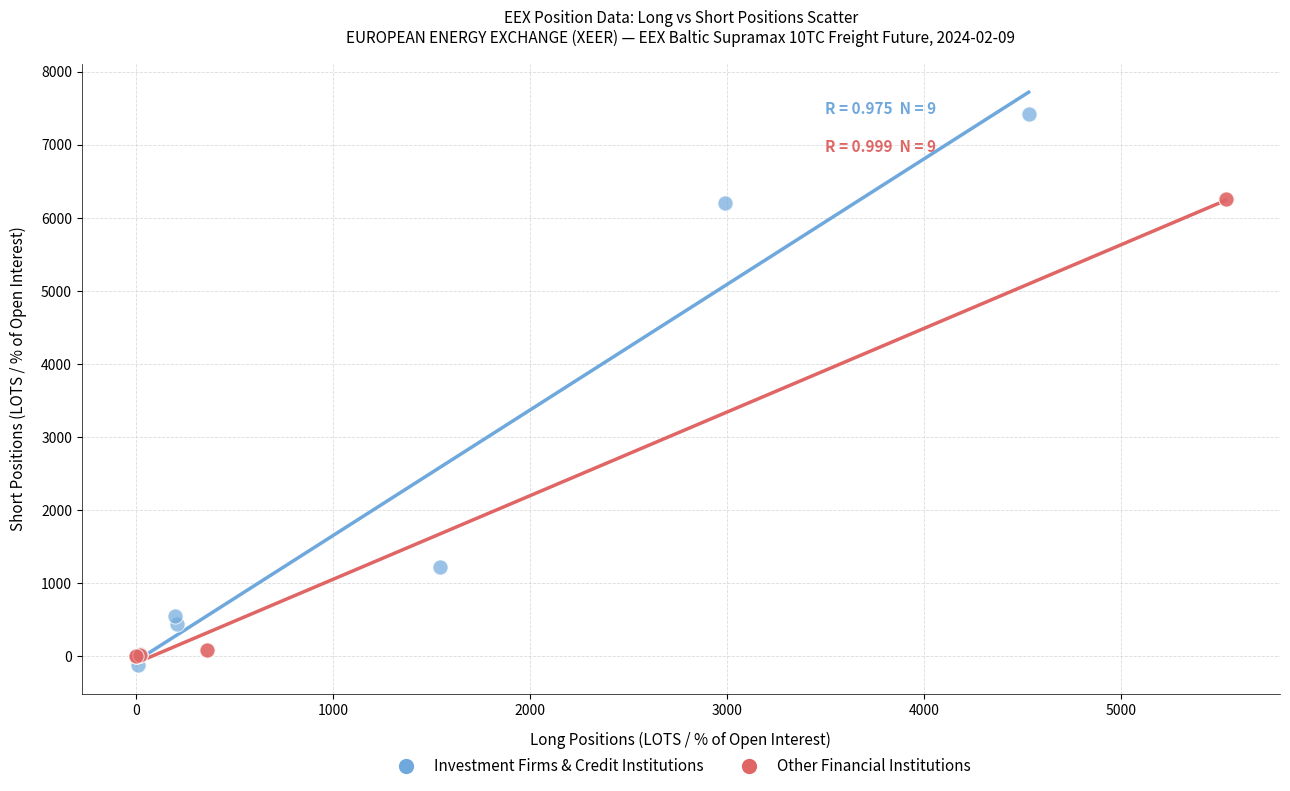

Which series has the largest Y range (max minus min)?

Investment Firms & Credit Institutions